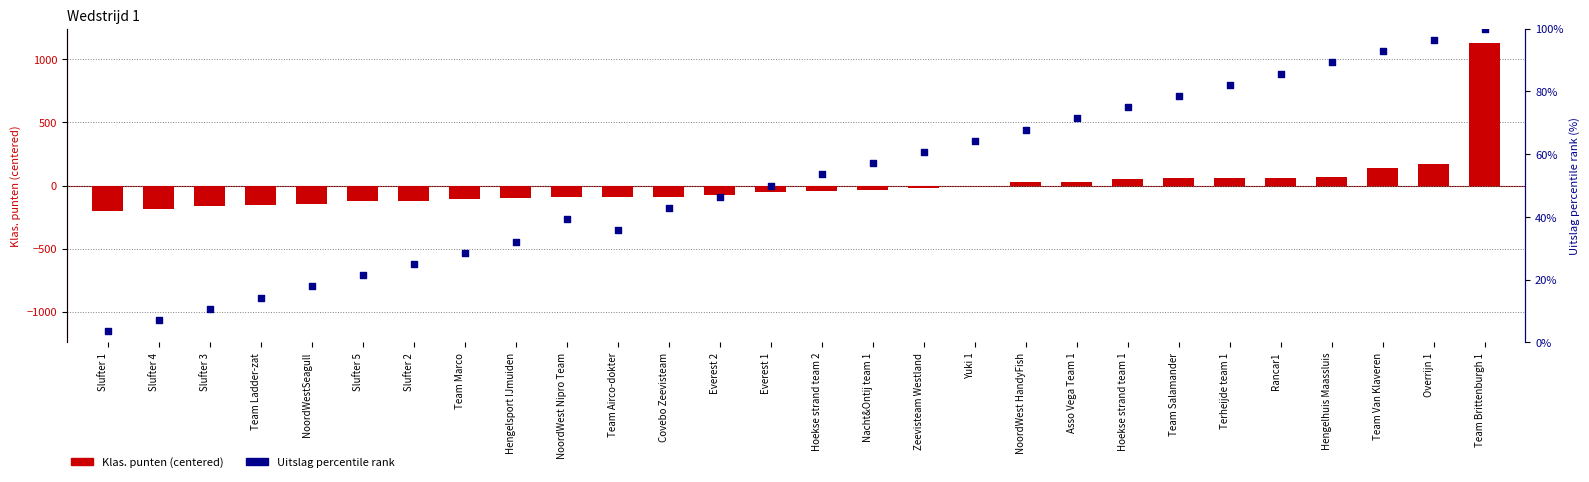

What are all the series names shown in the legend?

Klas. punten (centered), Uitslag (percentile rank)